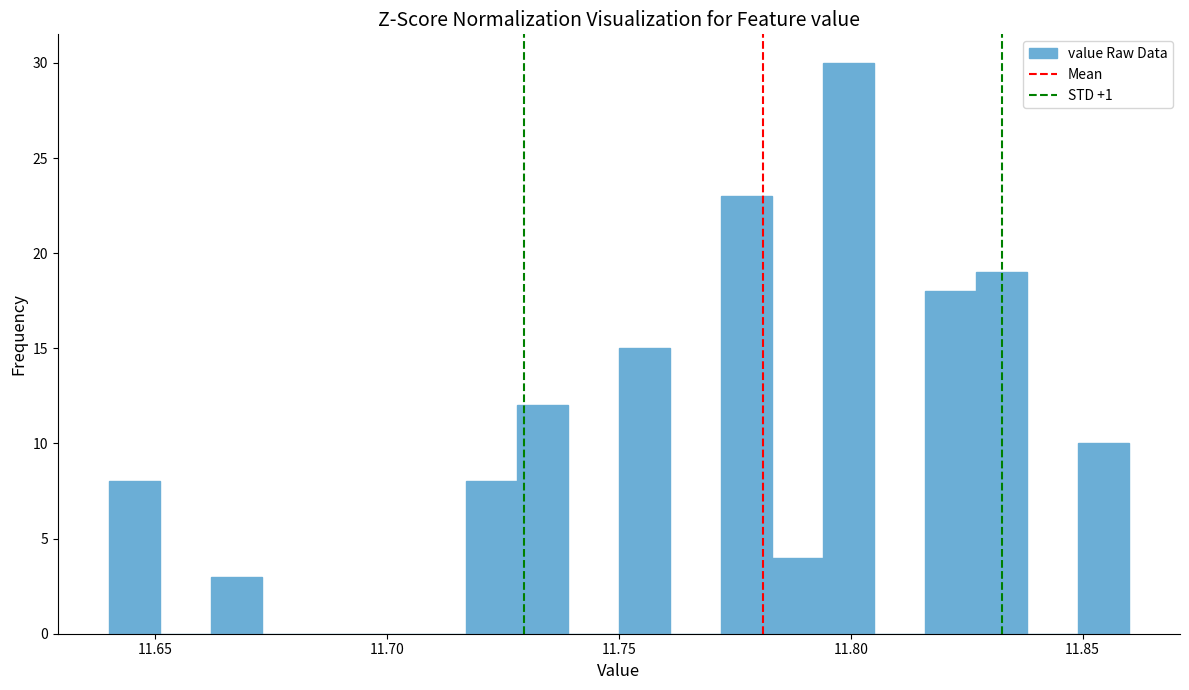

Around what value on the x-axis is the tallest bar? Give the approximate position of its centre, as read against the axis.

11.800